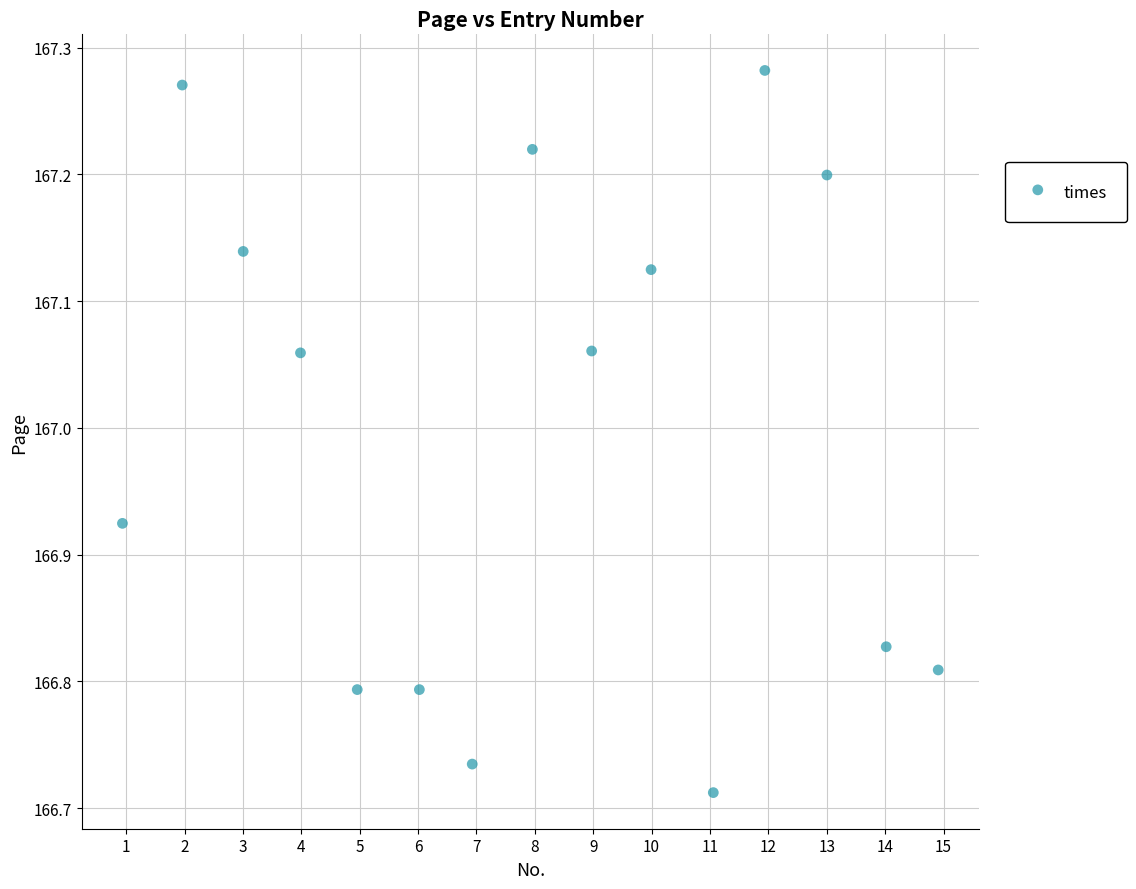

What is the range of Y values (max minus min)?

0.6